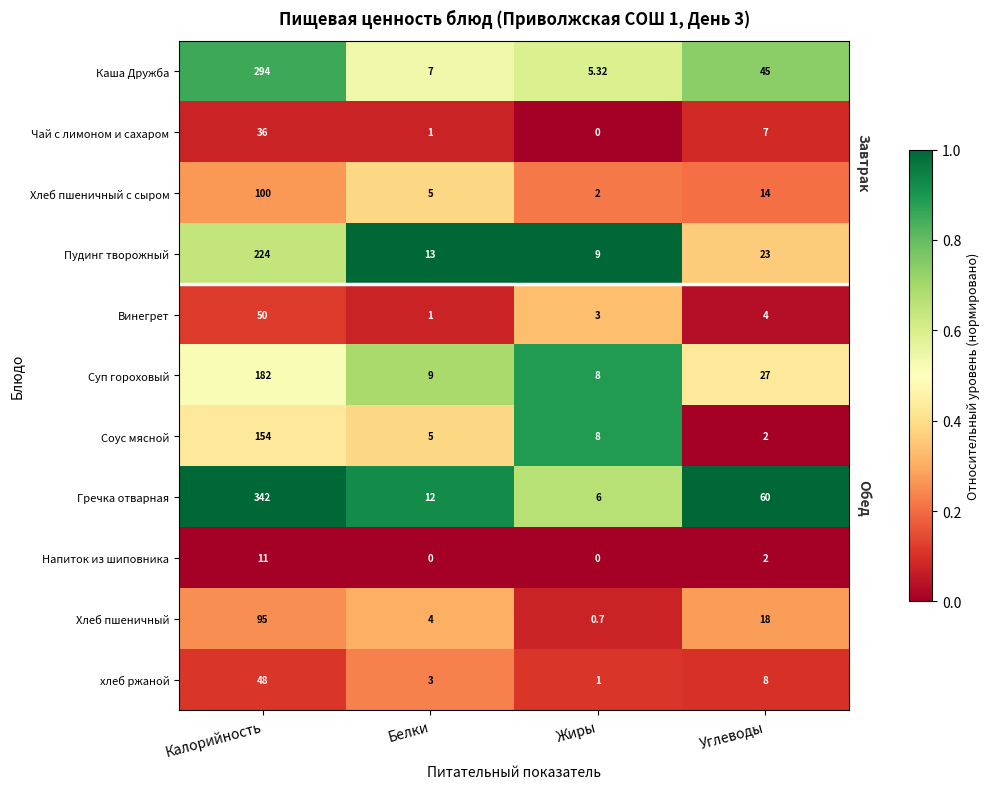

Which category has the highest value across all series?

Калорийность